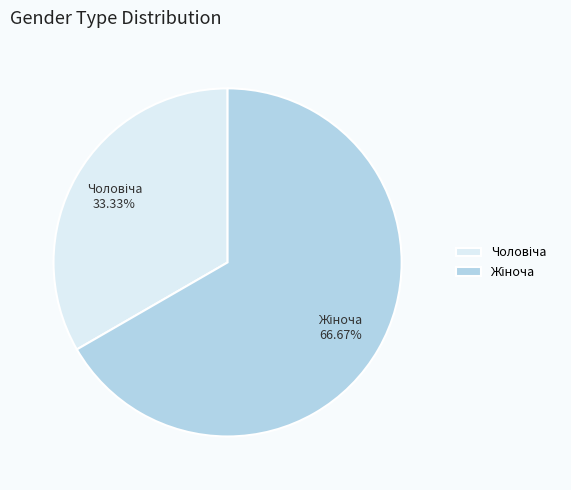

Does any single category account for the majority?

Yes